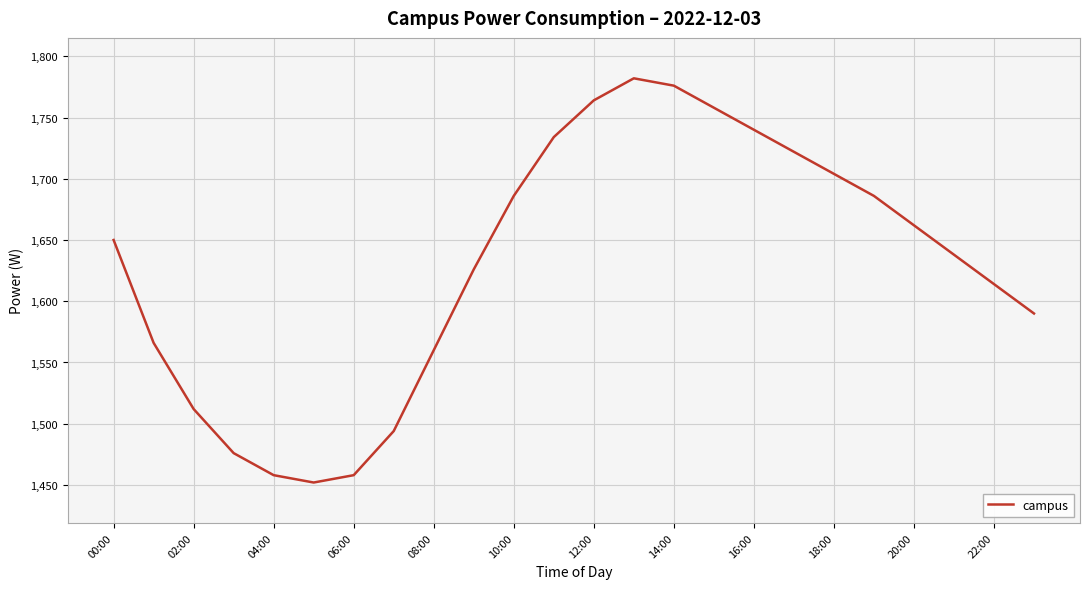

Reading left to right, extract all data points from this chart.

1650	1566	1512	1476	1458	1452	1458	1494	1560	1626	1686	1734	1764	1782	1776	1758	1740	1722	1704	1686	1662	1638	1614	1590